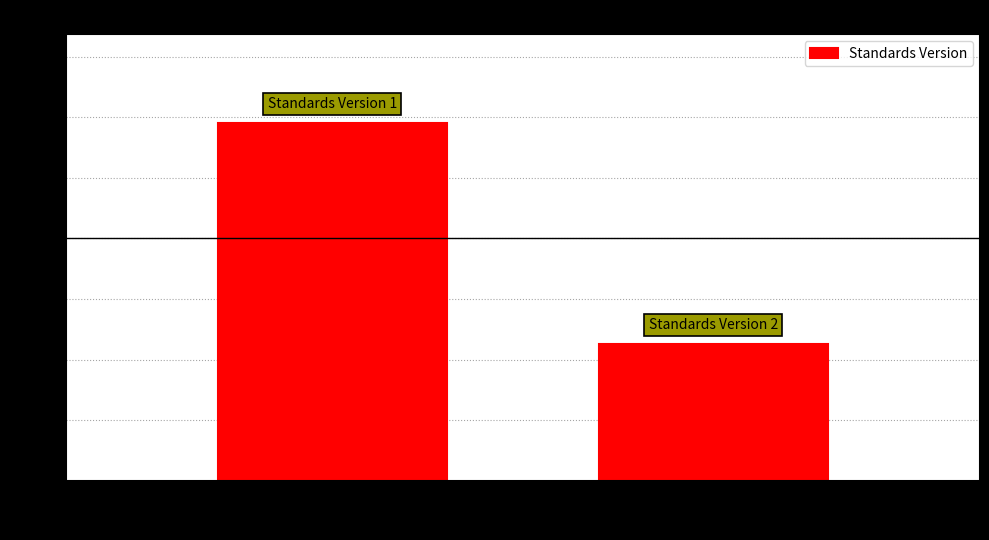

Reading left to right, list all the values displayed in this chart.

118	45